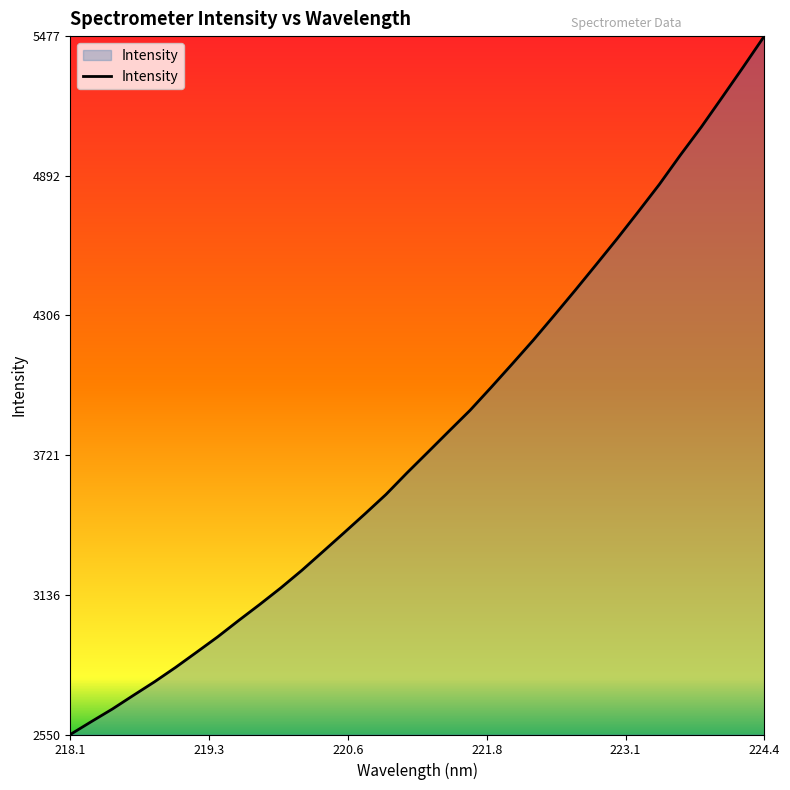

What is the greatest value displayed?

5477.6